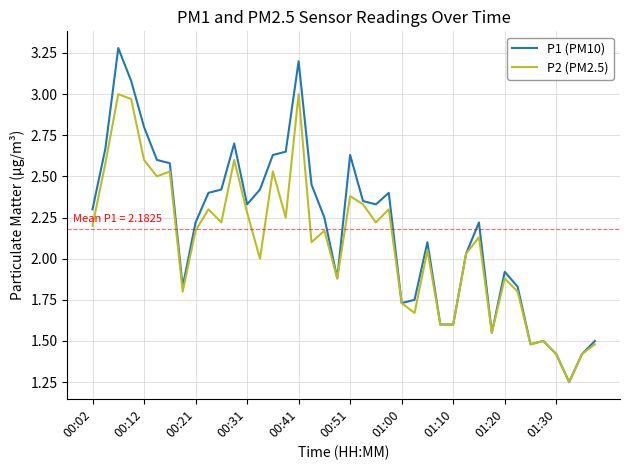

Which series has the largest total across all categories?

P1 (PM10)